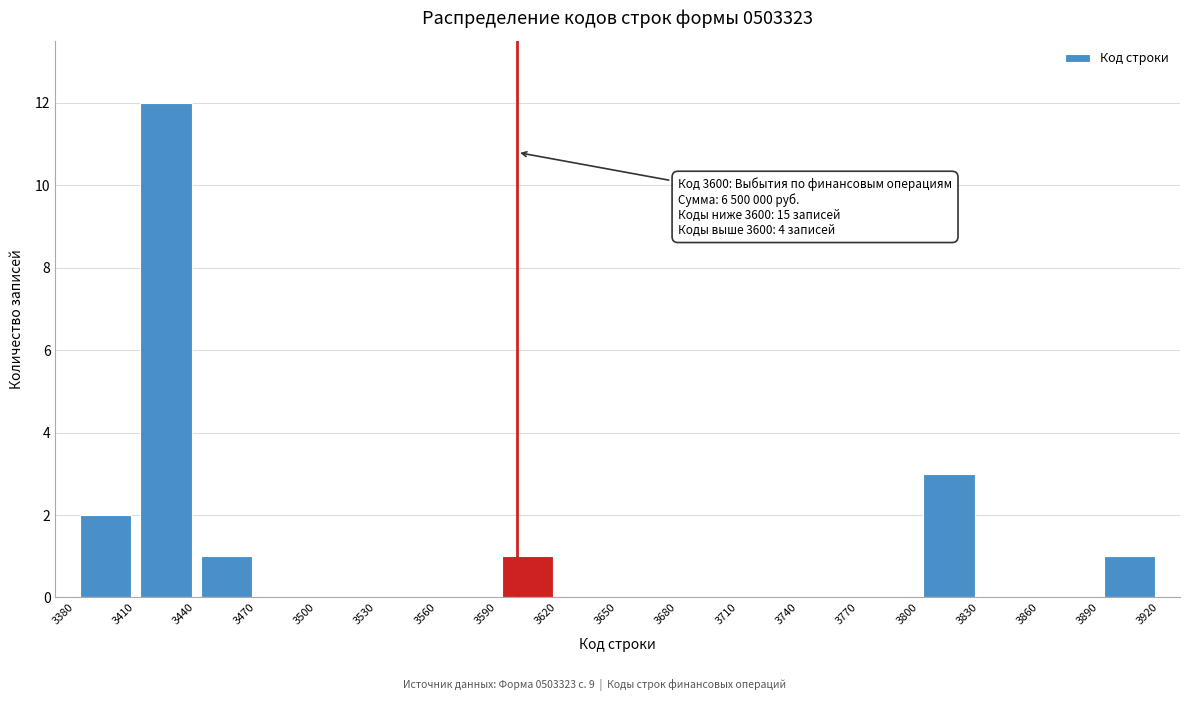

Over which range of the x-axis is the bar tallest?

3410 to 3440